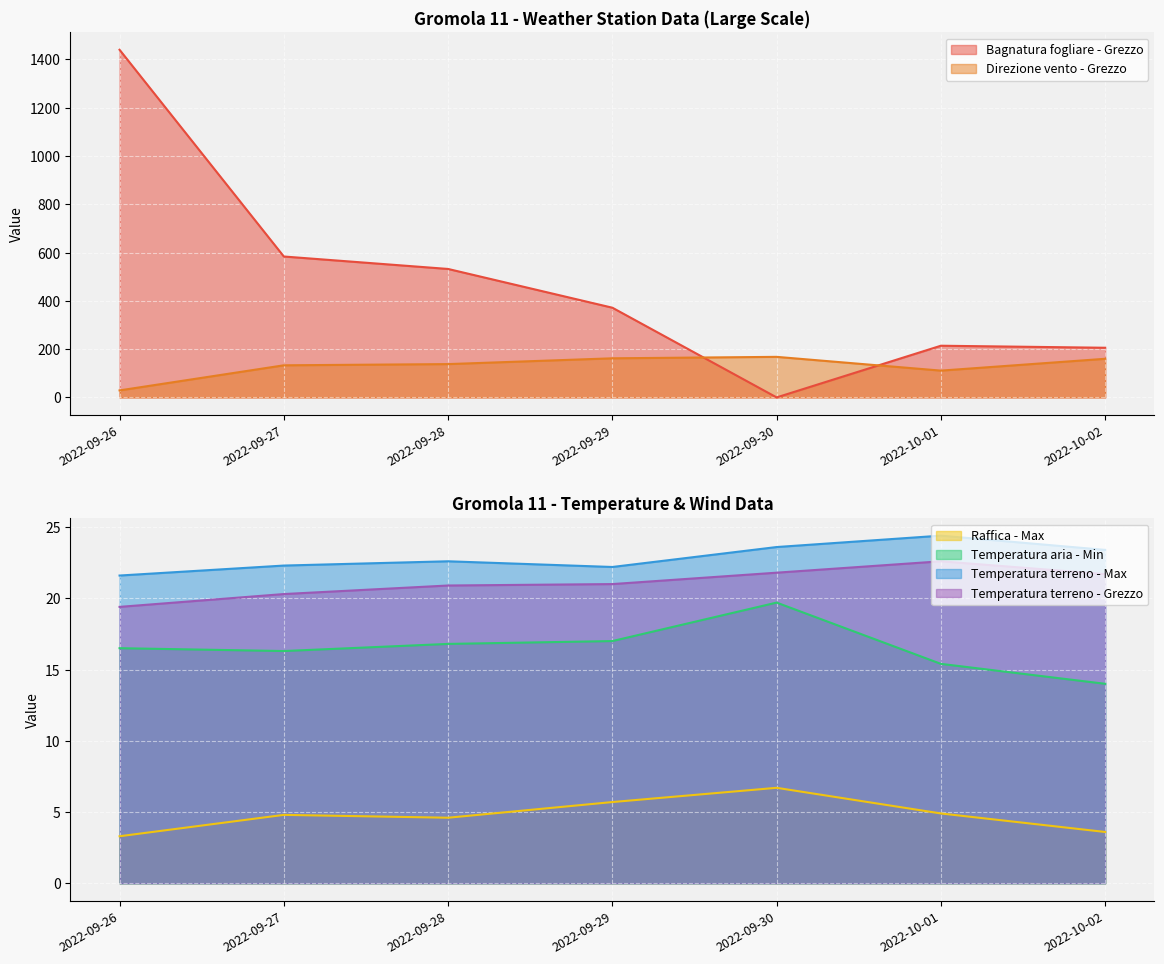

Reading left to right, list all the values displayed in this chart.

Bagnatura fogliare - Grezzo: 2022-09-26=1440.0	2022-09-27=583.7	2022-09-28=532.1	2022-09-29=371.6	2022-09-30=0.0	2022-10-01=214.1	2022-10-02=205.7
Direzione vento - Grezzo: 2022-09-26=29.0	2022-09-27=133.0	2022-09-28=138.0	2022-09-29=162.0	2022-09-30=168.0	2022-10-01=111.0	2022-10-02=160.0
Raffica - Max: 2022-09-26=3.3	2022-09-27=4.8	2022-09-28=4.6	2022-09-29=5.7	2022-09-30=6.7	2022-10-01=4.9	2022-10-02=3.6
Temperatura aria - Min: 2022-09-26=16.5	2022-09-27=16.3	2022-09-28=16.8	2022-09-29=17.0	2022-09-30=19.7	2022-10-01=15.4	2022-10-02=14.0
Temperatura terreno - Max: 2022-09-26=21.6	2022-09-27=22.3	2022-09-28=22.6	2022-09-29=22.2	2022-09-30=23.6	2022-10-01=24.4	2022-10-02=23.4
Temperatura terreno - Grezzo: 2022-09-26=19.4	2022-09-27=20.3	2022-09-28=20.9	2022-09-29=21.0	2022-09-30=21.8	2022-10-01=22.6	2022-10-02=21.7